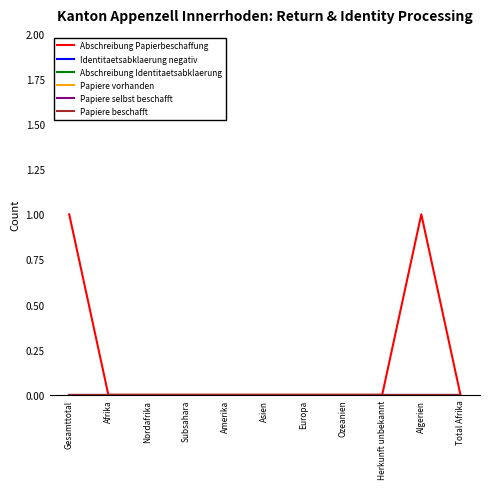

At how many categories does at least one series exceed 0?

2